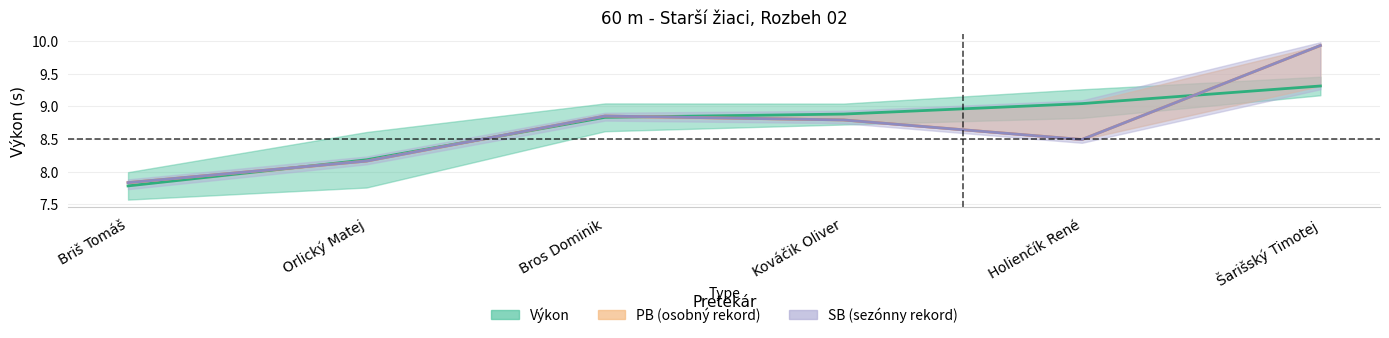

What position from the right is Holienčík René?

2